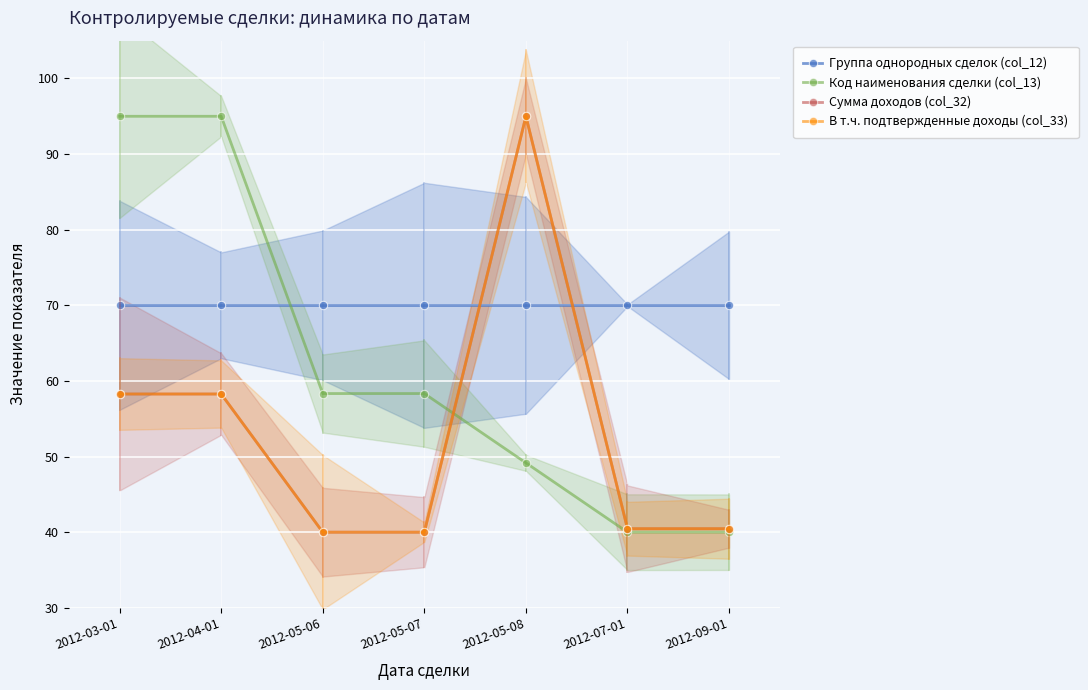

List the labels in order of В т.ч. подтвержденные доходы (col_33) value, largest first.

2012-05-08, 2012-03-01, 2012-04-01, 2012-07-01, 2012-09-01, 2012-05-06, 2012-05-07